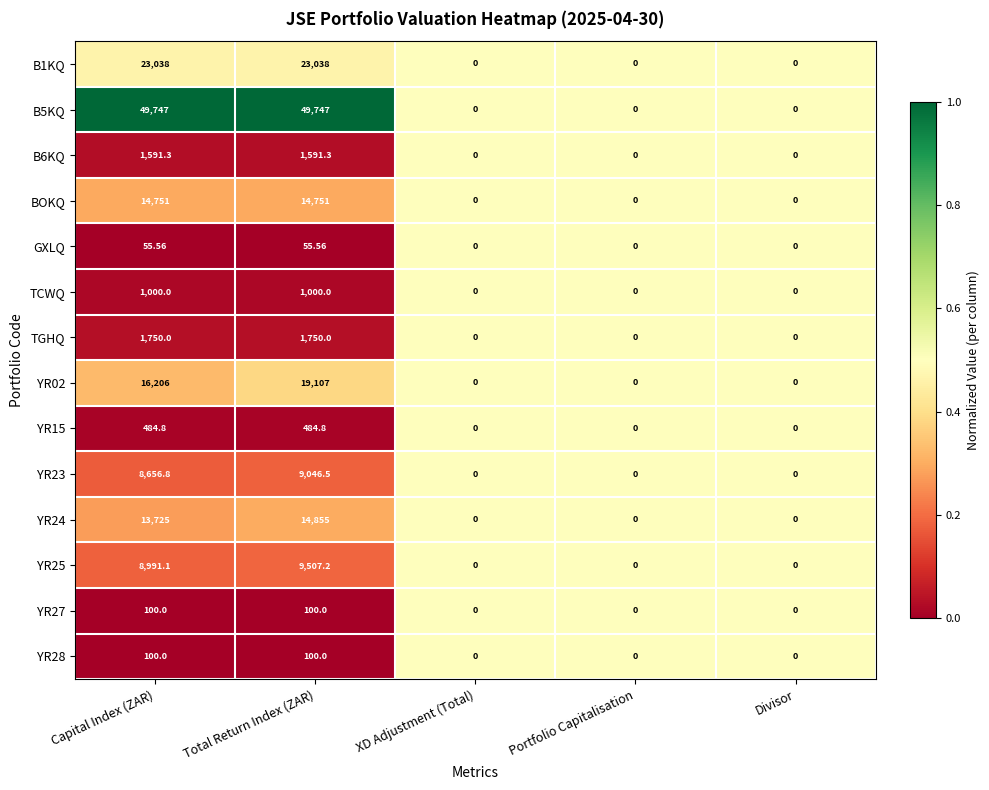

What is the spread (max minus min) of values at Total Return Index (ZAR)?

49691.4